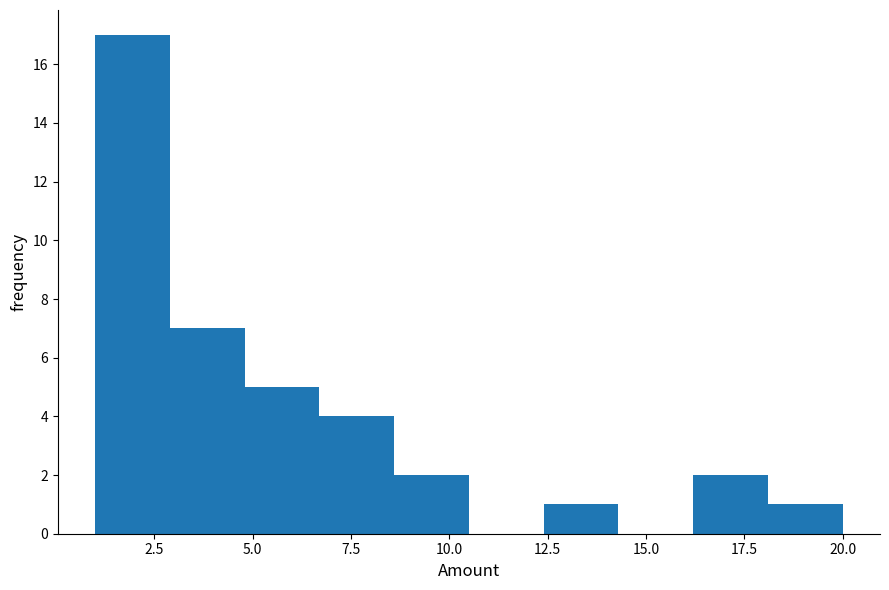

Read against the x-axis, roughly where is the centre of the tallest bar?

2.0